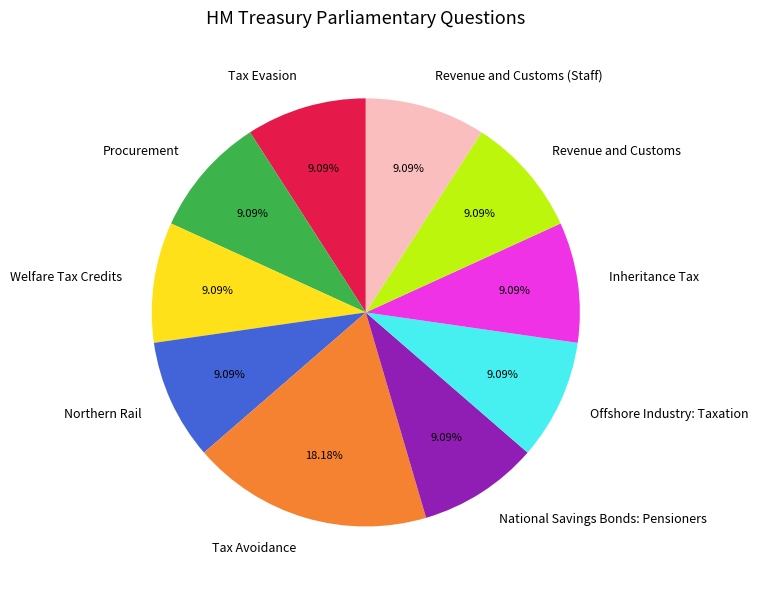

The Northern Rail slice represents 1% of the pie. True or false?

False